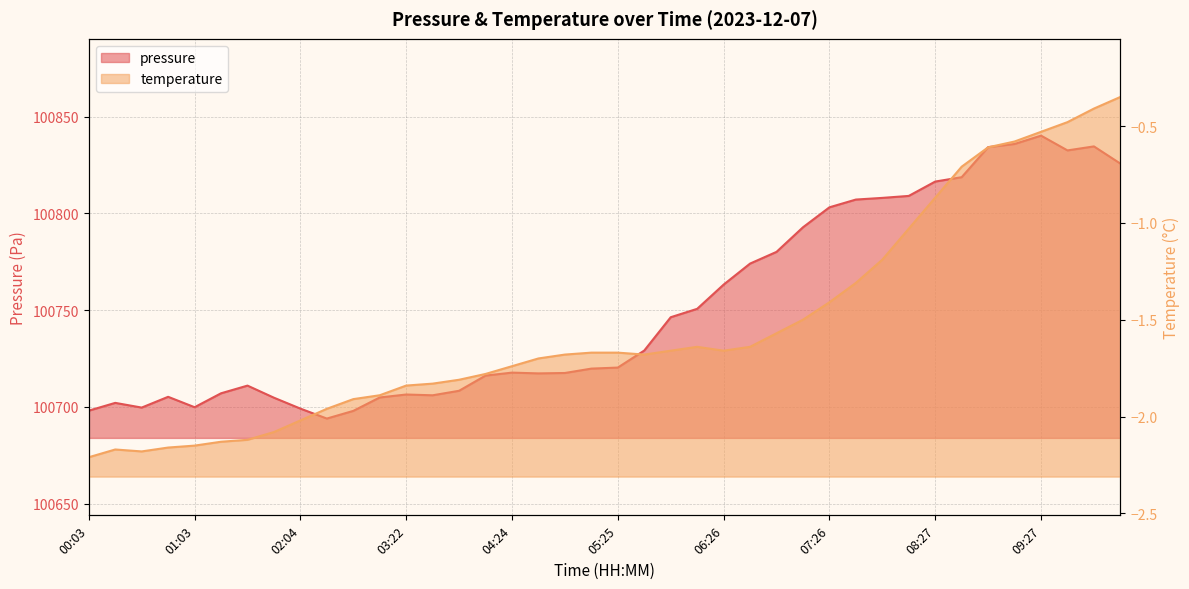

At which label does pressure first exceed 100720?

05:25